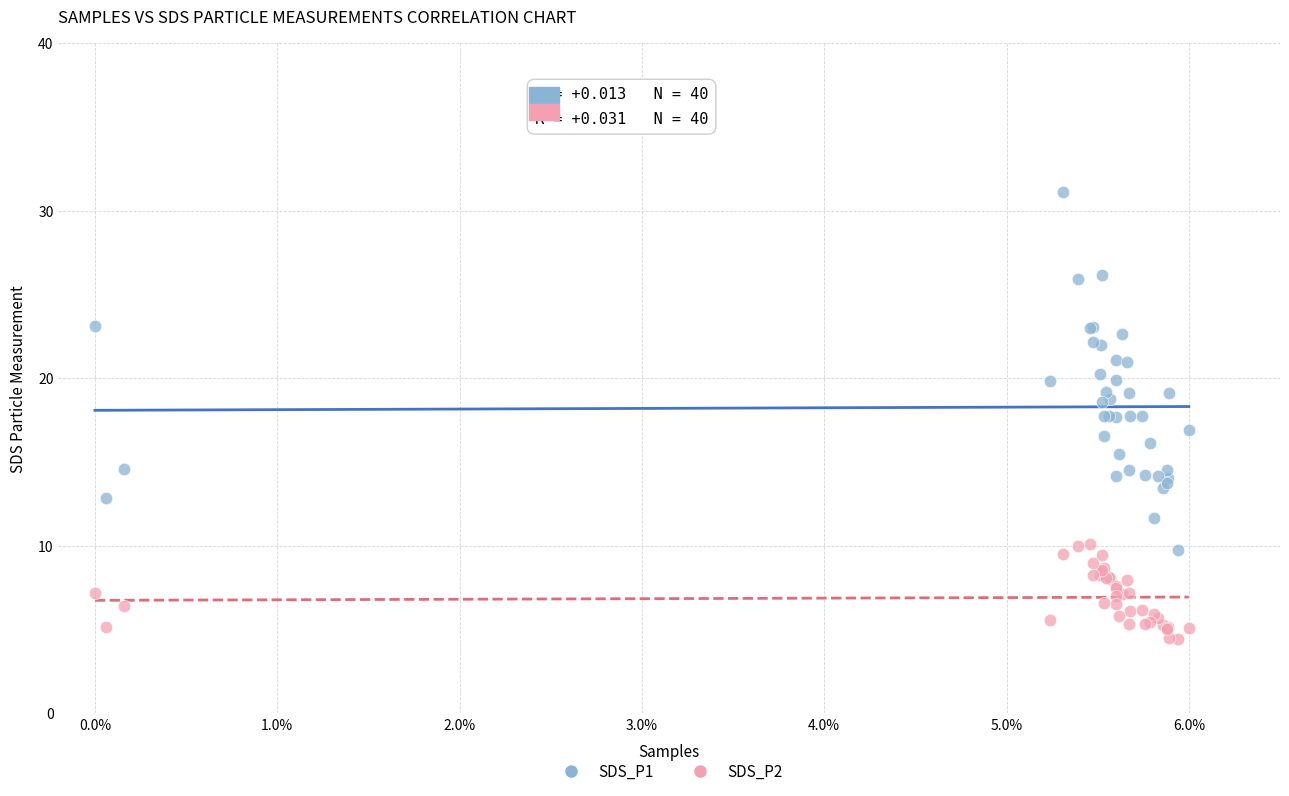

Which series reaches the maximum Y coordinate?

SDS_P1